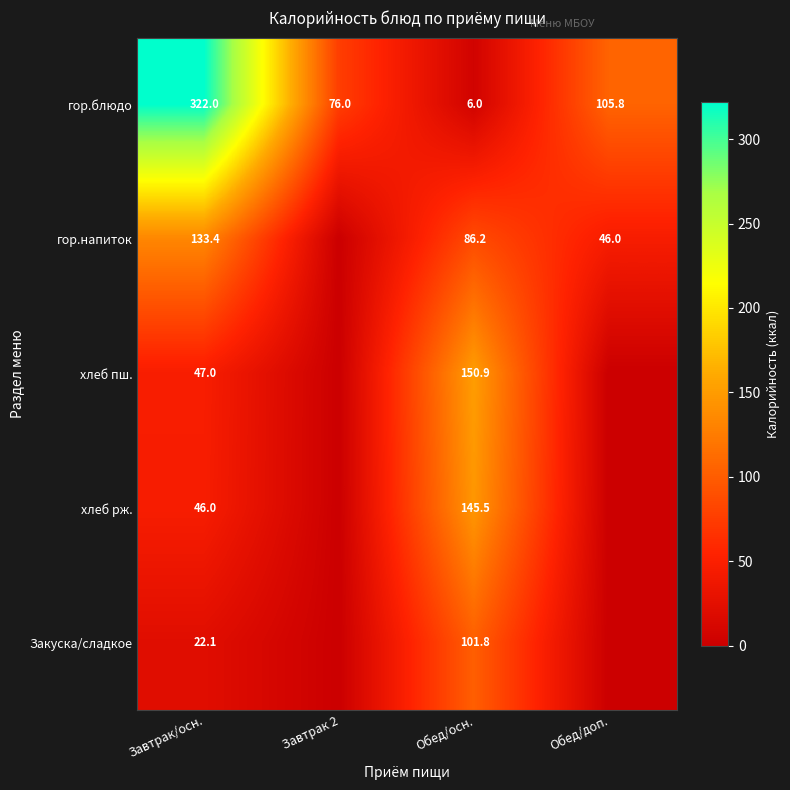

What is the difference between the хлеб рж. values at Завтрак/осн. and Обед/осн.?

99.5